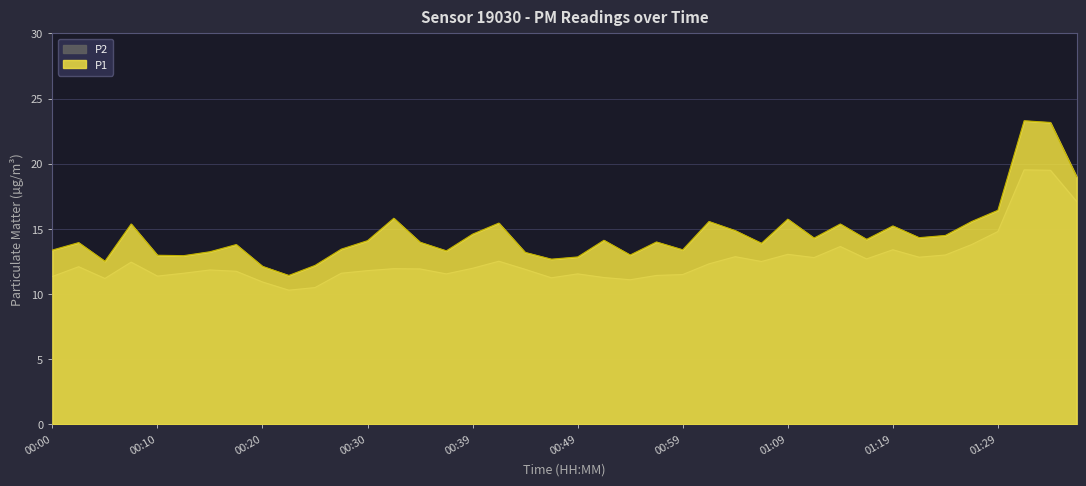

How many data points in P1 are less than 14?

19